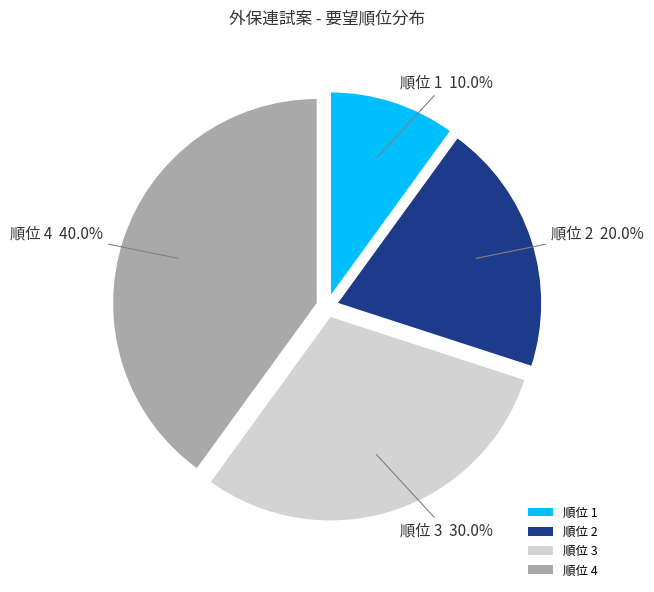

Is there a majority slice in this chart?

No